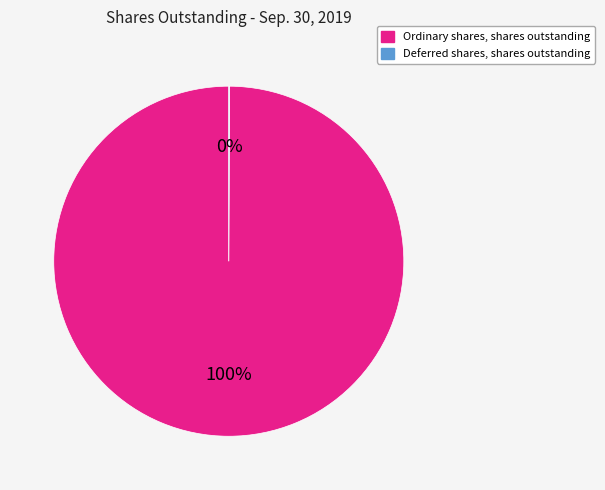

To the nearest percent, what is the average slice percentage?

50%